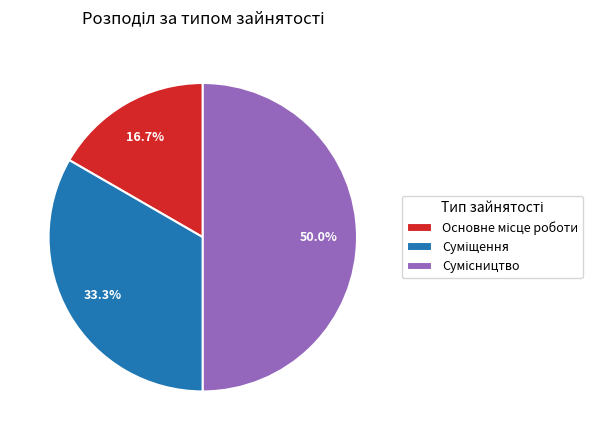

Which category has the smallest portion of the pie?

Основне місце роботи